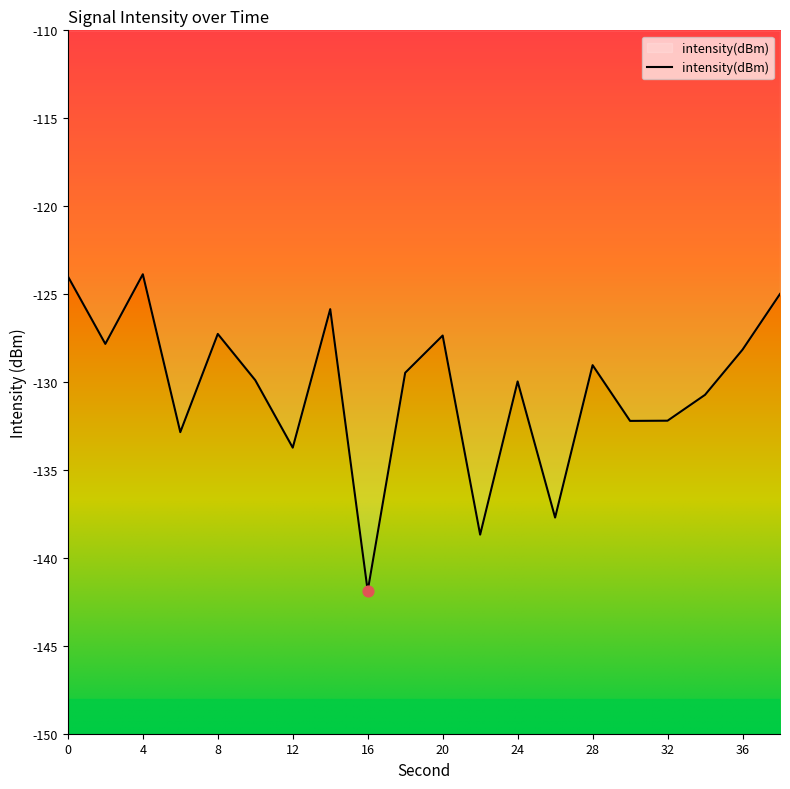

What is the difference between the maximum and minimum values?

18.0